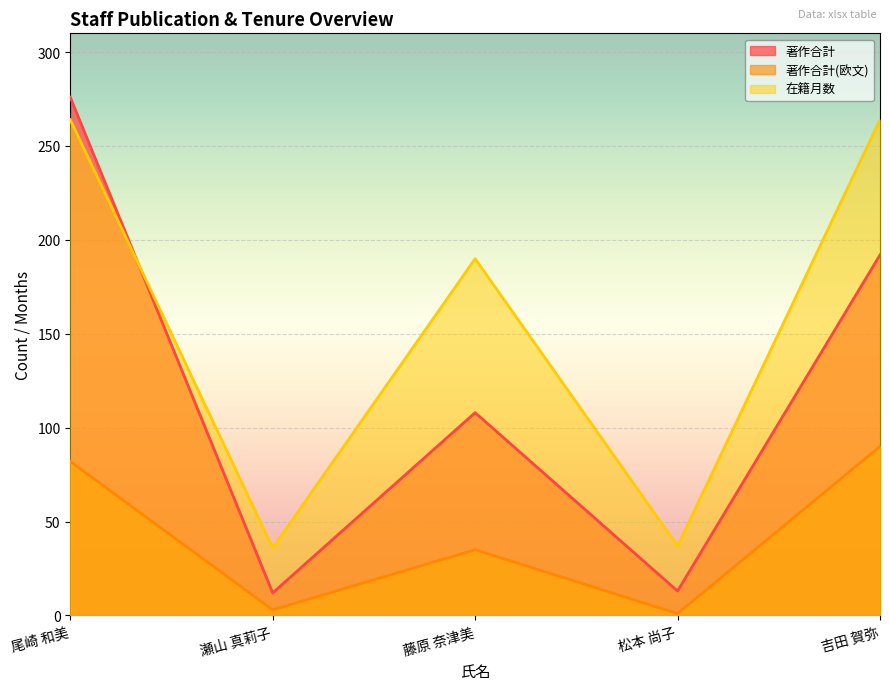

What is the sum of the 著作合計 values at 松本 尚子 and 瀬山 真莉子?

25